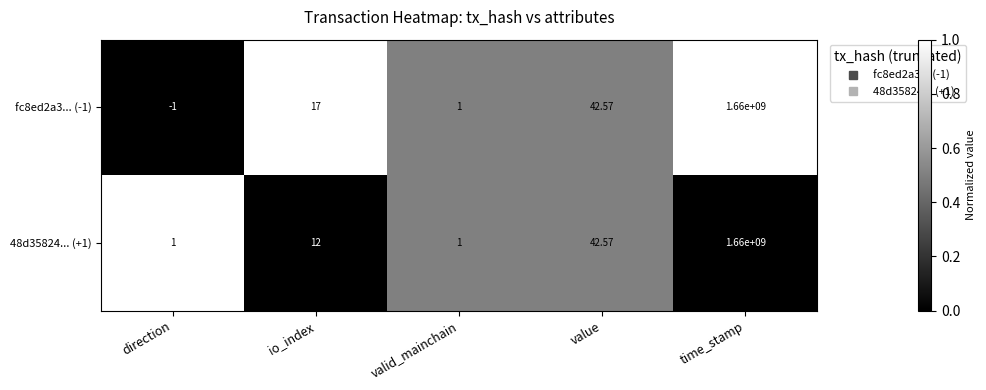

Which category has the highest value in the fc8ed2a3... (-1) series?

time_stamp